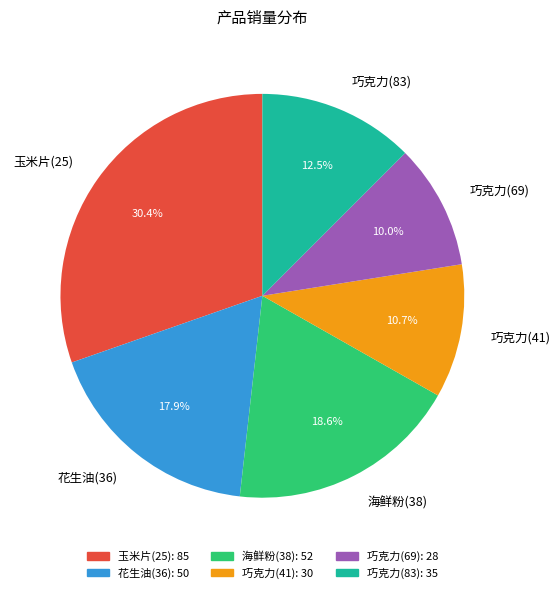

To the nearest percent, what is the combined percentage of 巧克力(41) and 巧克力(83)?

23%